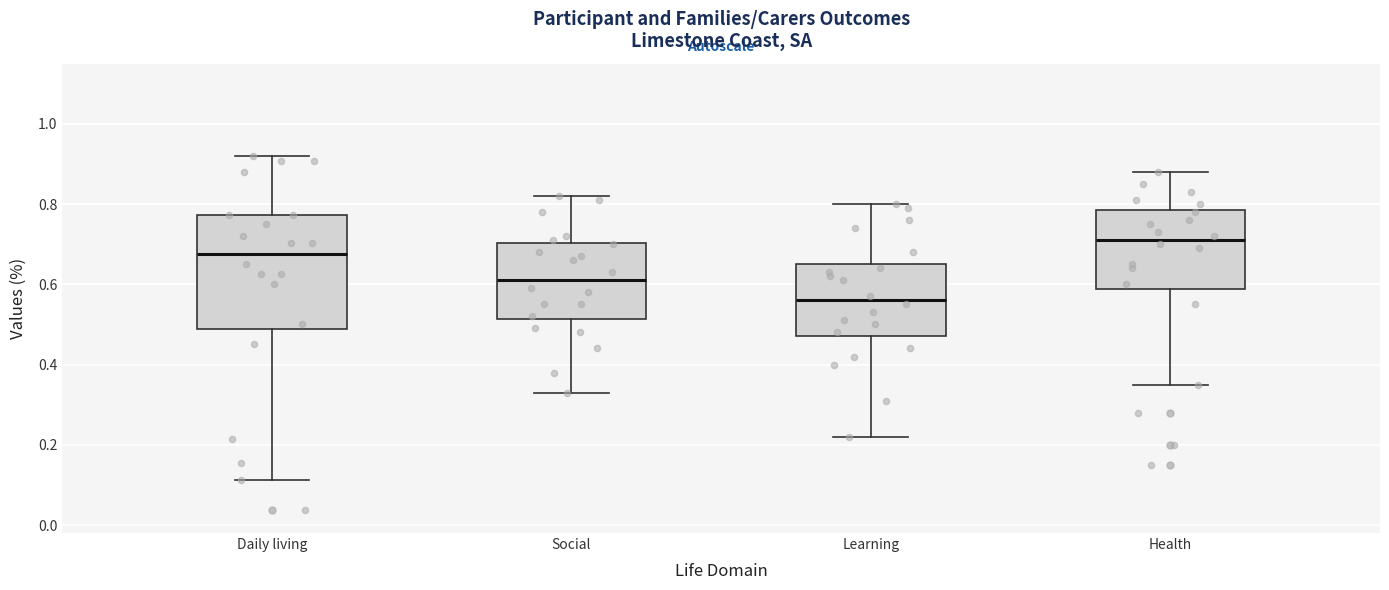

Comparing the boxes themselves (not the whiskers), which one is the tallest?

Daily living